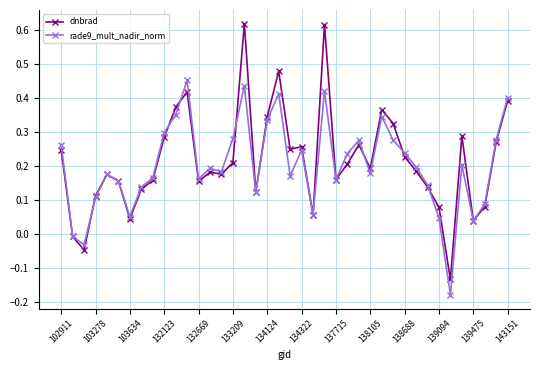

True or false: rade9_mult_nadir_norm has more than 1 points higher than both neighbors.

True